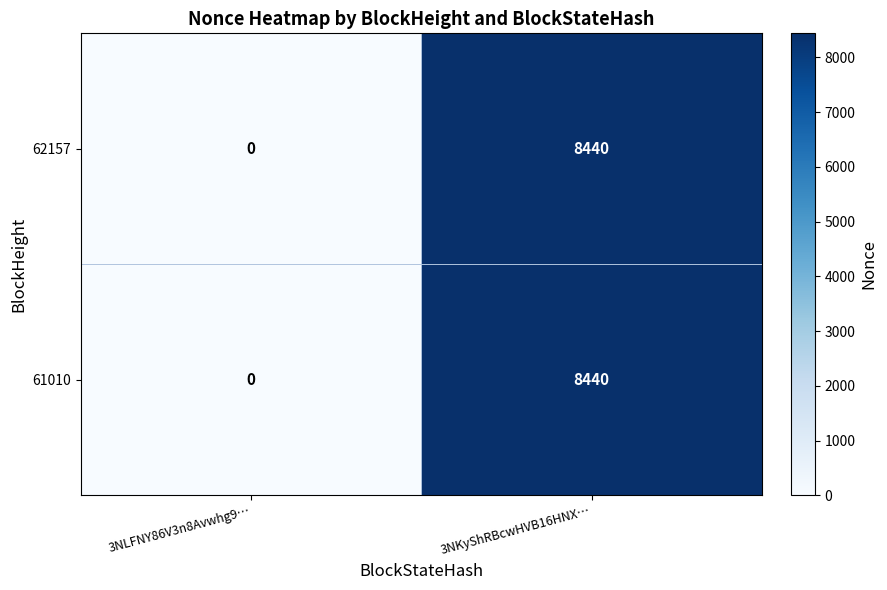

At which category is the sum across all series the highest?

3NKyShRBcwHVB16HNX…